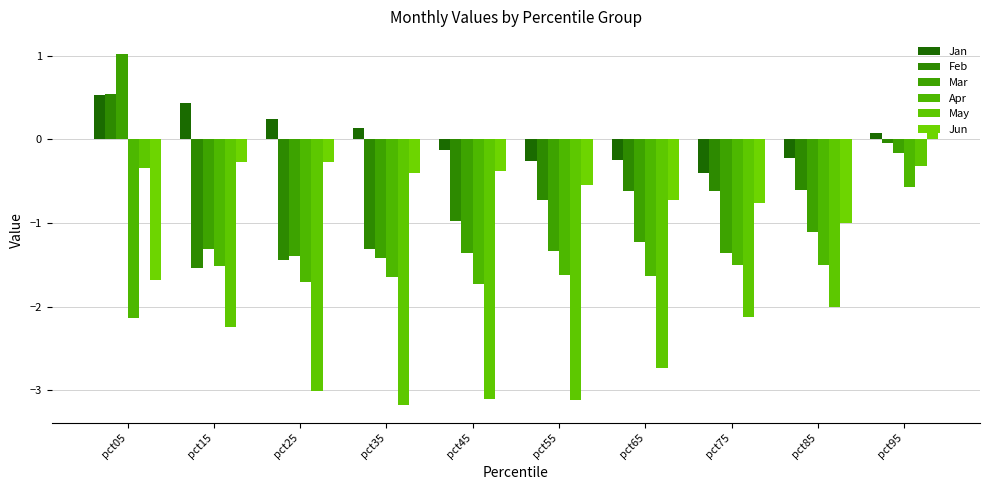

What are all the series names shown in the legend?

Jan, Feb, Mar, Apr, May, Jun